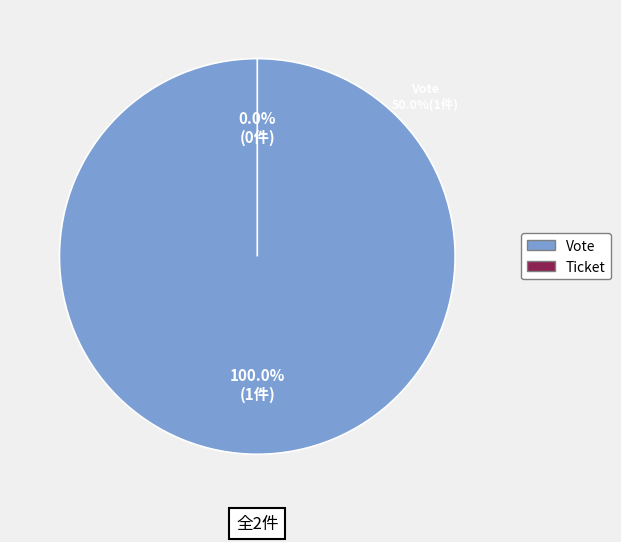

True or false: Ticket (io_index=0) accounts for 0% of the total.

True